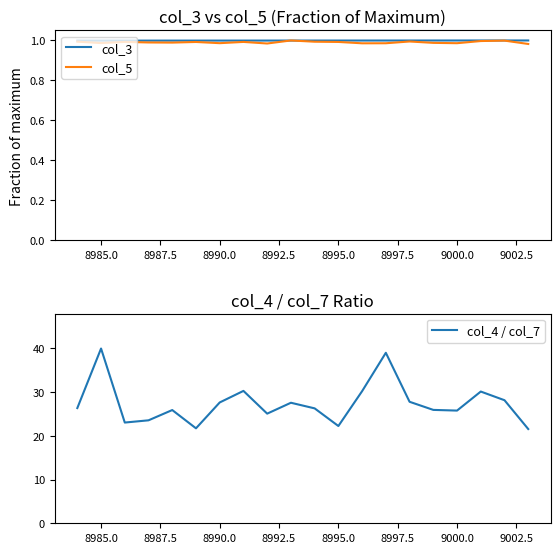

How many lines are shown in the chart?

3